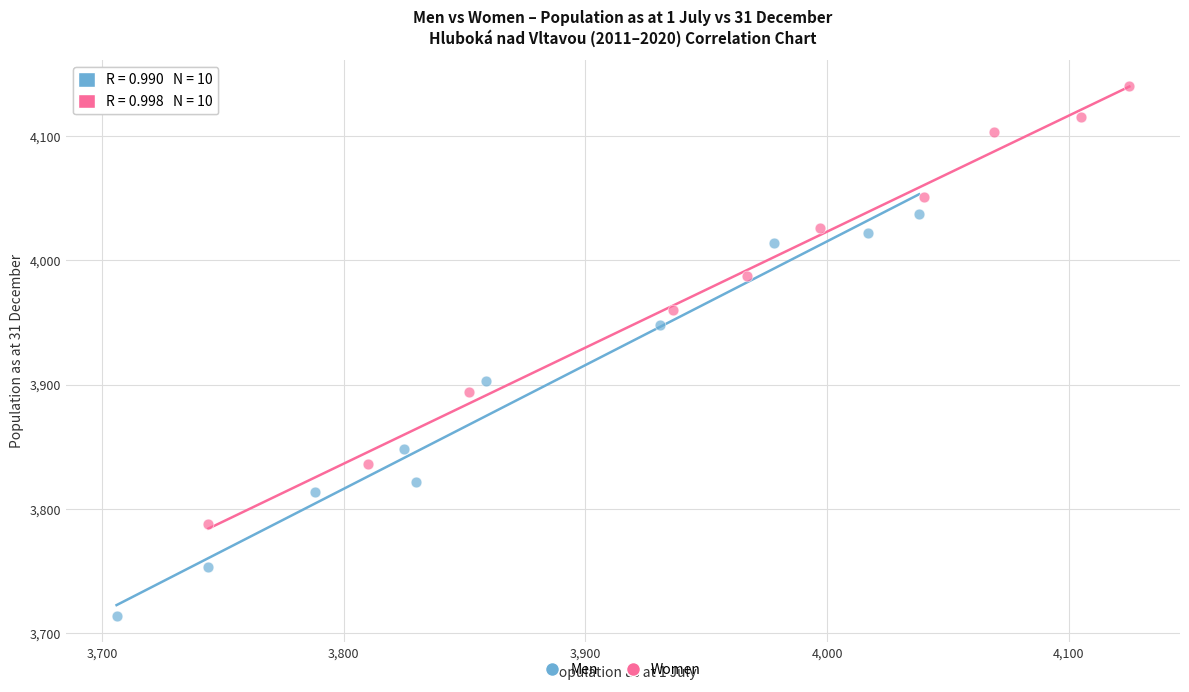

Which series reaches the maximum Y coordinate?

Women